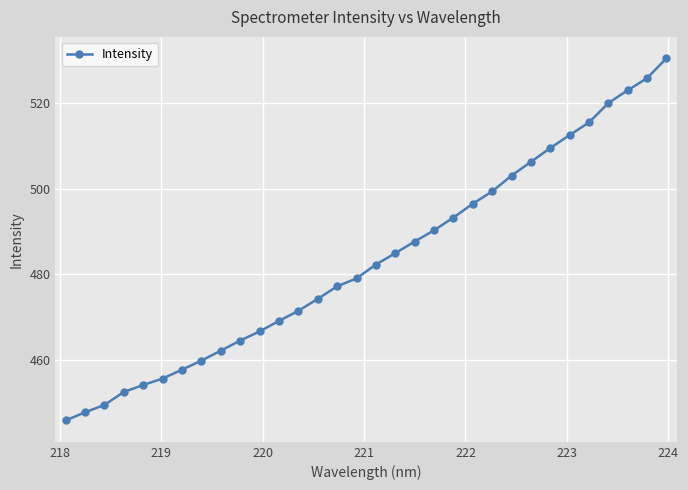

What is the sum of all values?

15466.2